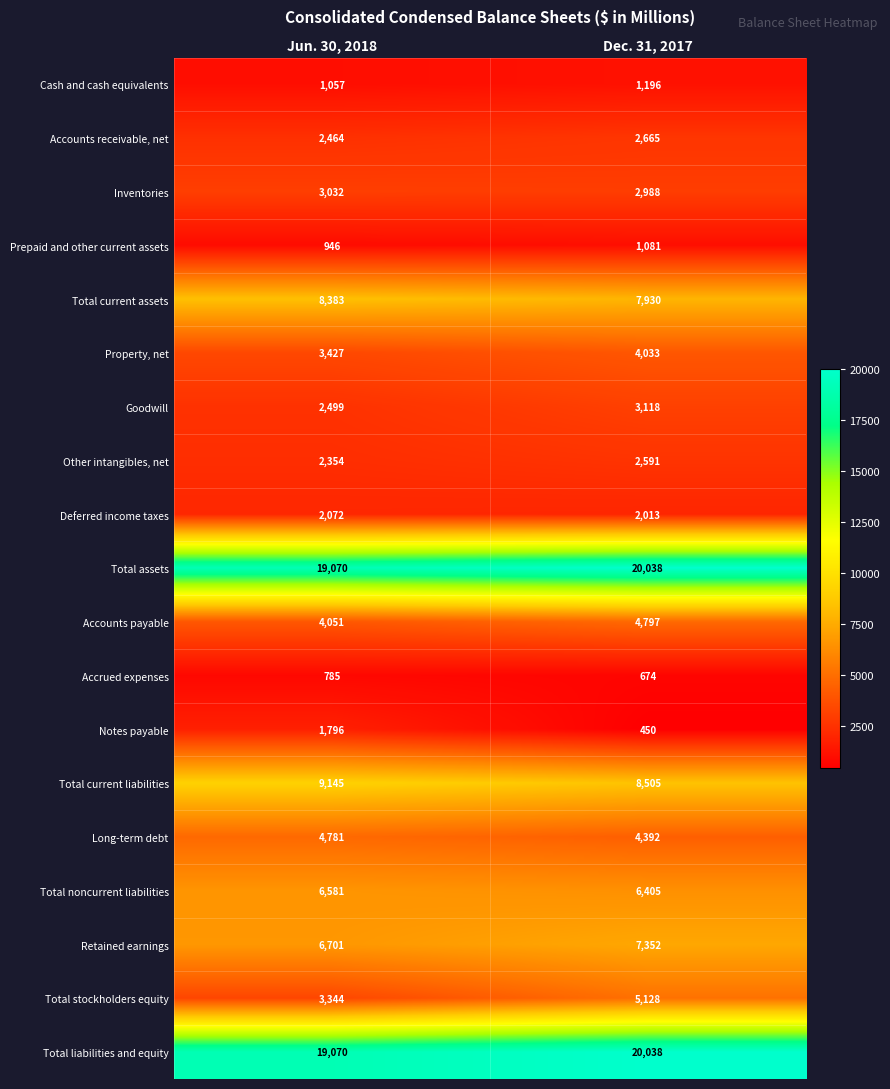

What is the difference between the highest and lowest values at Dec. 31, 2017?

19588